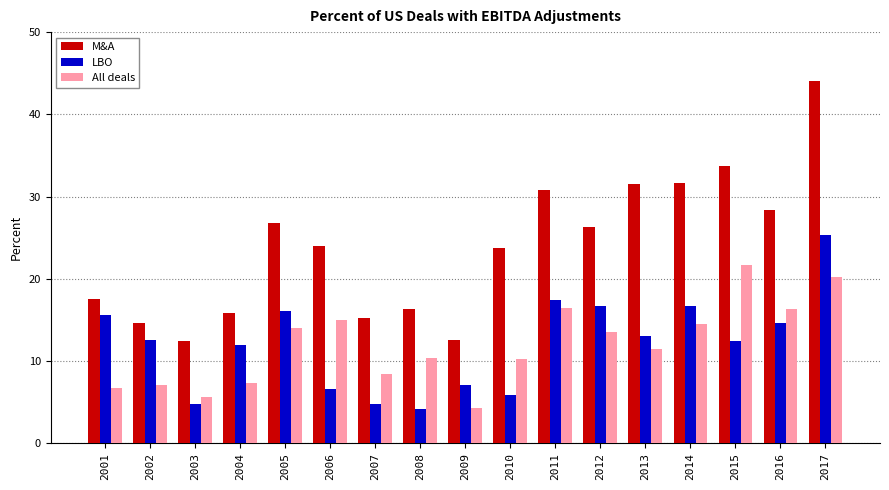

Rank the series by their maximum value, from lowest to highest.

All deals, LBO, M&A